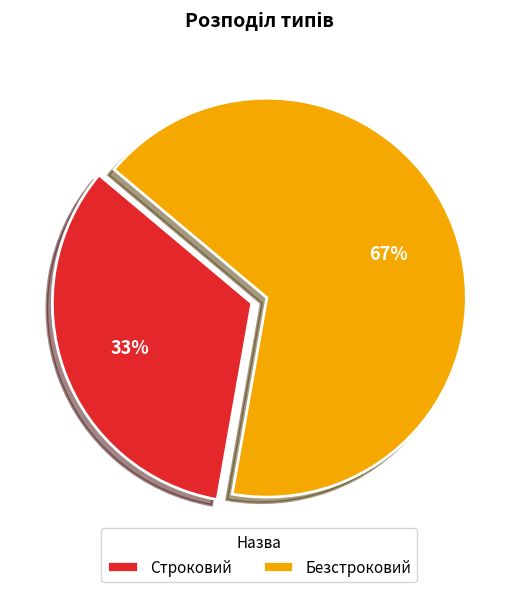

What percentage is the Безстроковий slice, to the nearest percent?

67%